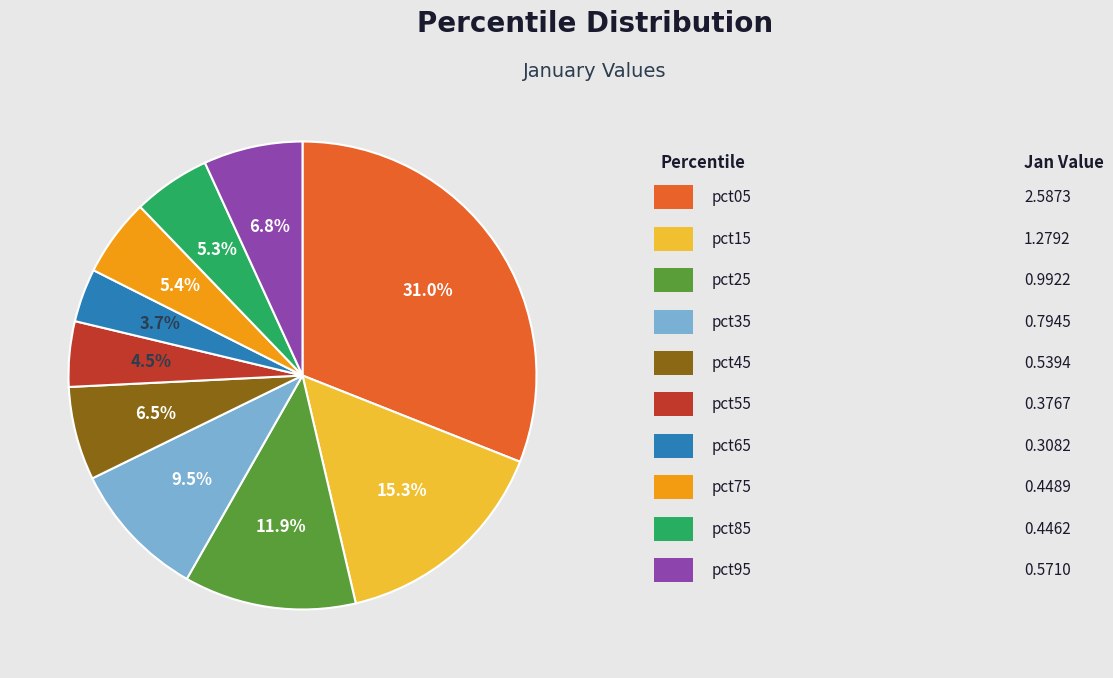

Is there a majority slice in this chart?

No